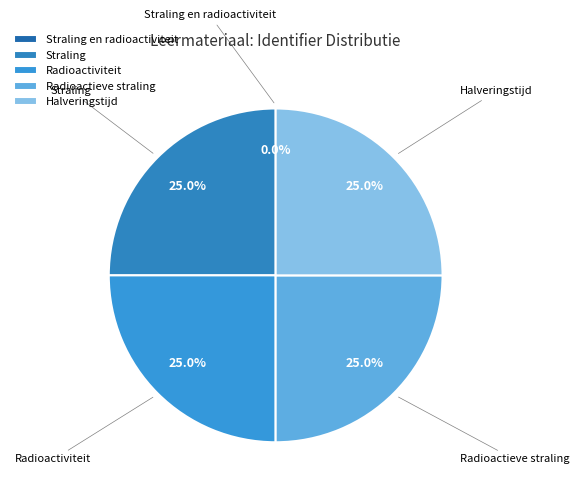

To the nearest percent, what is the average slice percentage?

20%